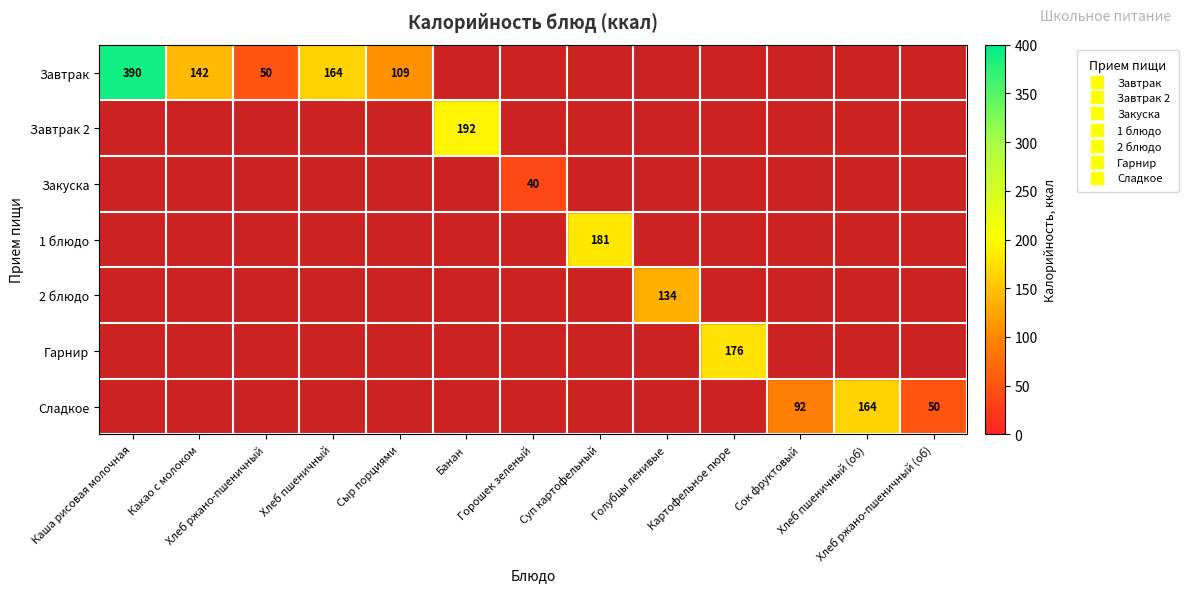

At Горошек зеленый, list the series in order from largest to smallest.

Закуска, Завтрак, Завтрак 2, 1 блюдо, 2 блюдо, Гарнир, Сладкое